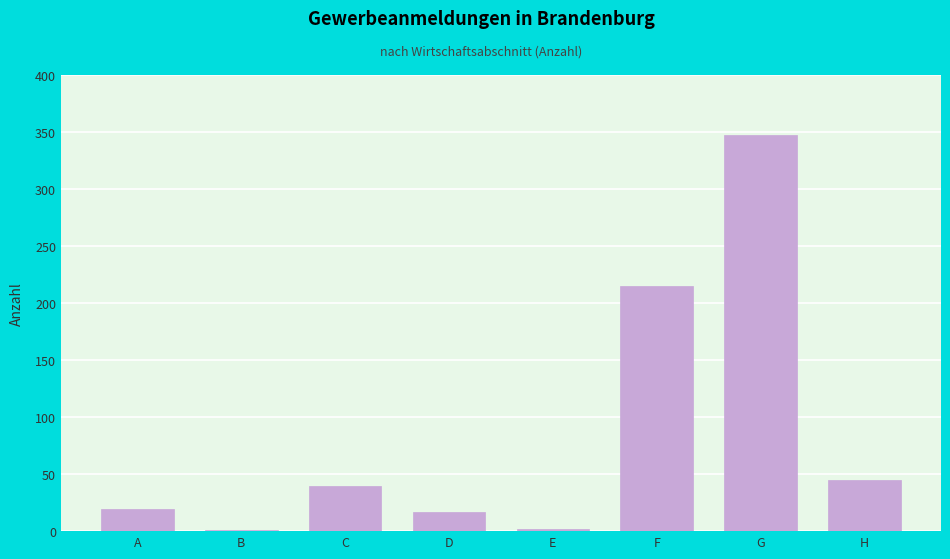

What is the sum of the values at F and D?

232